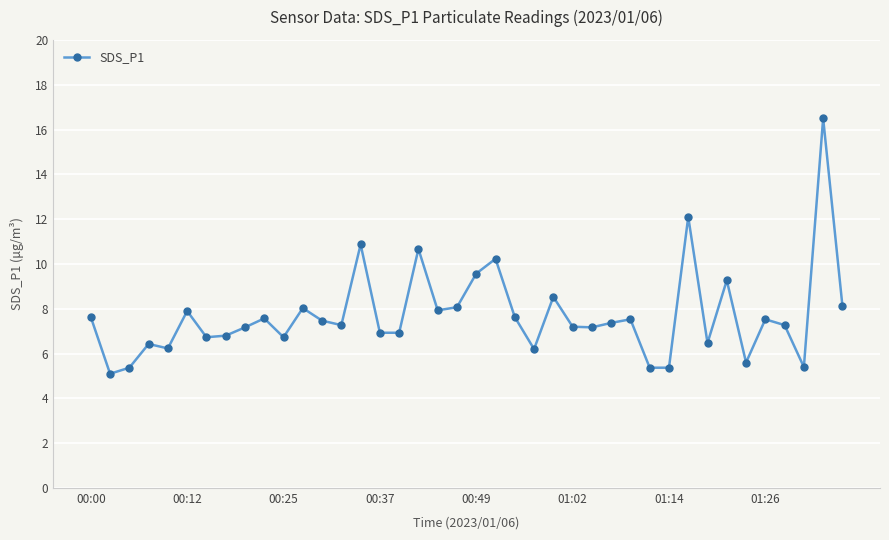

What is the maximum value shown in the chart?

16.5